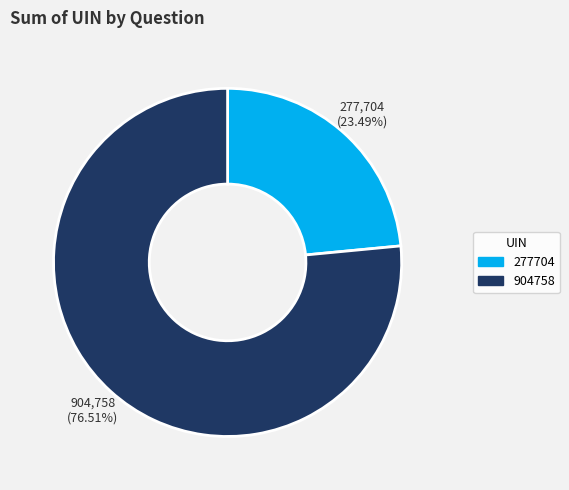

How many segments does this pie chart have?

2